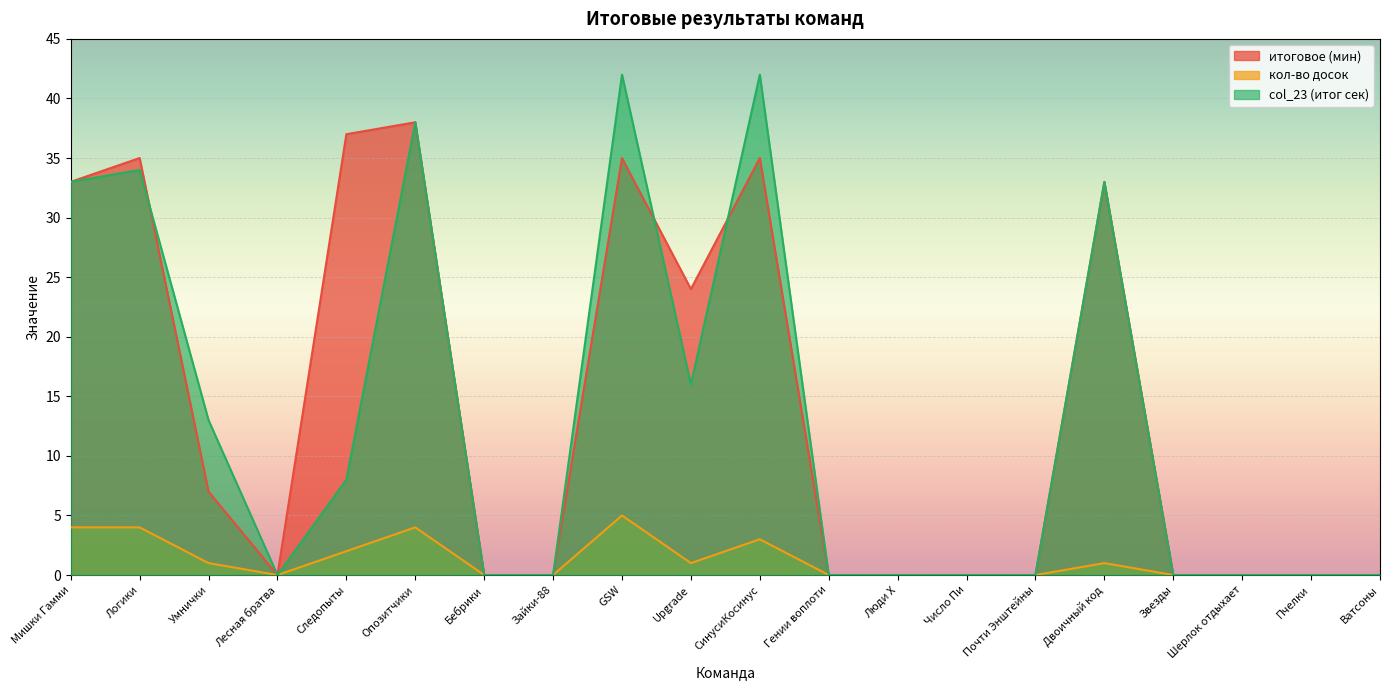

True or false: кол-во досок has a value of -2 at Почти Энштейны.

False